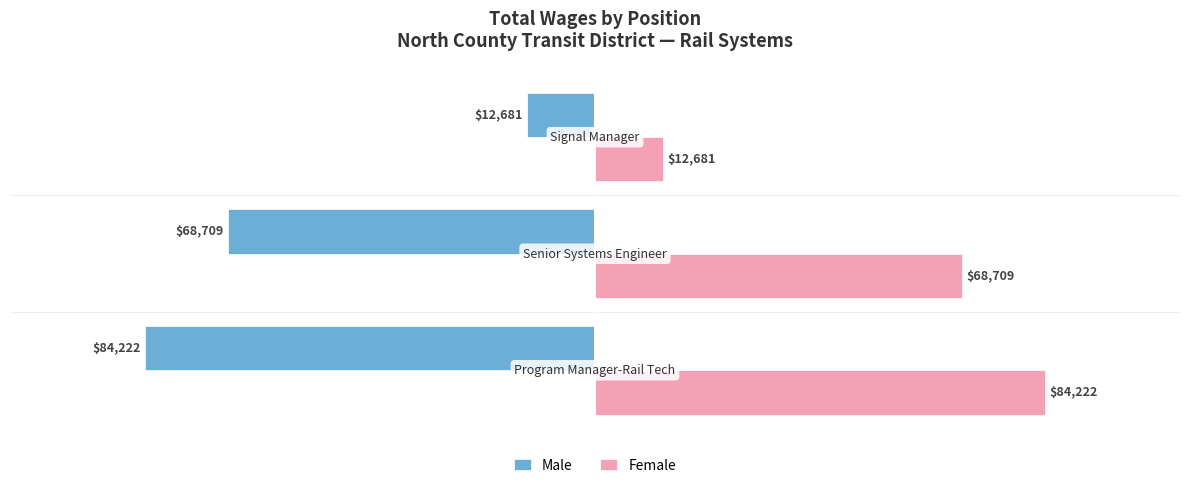

What is the average value of the Female series?

55204